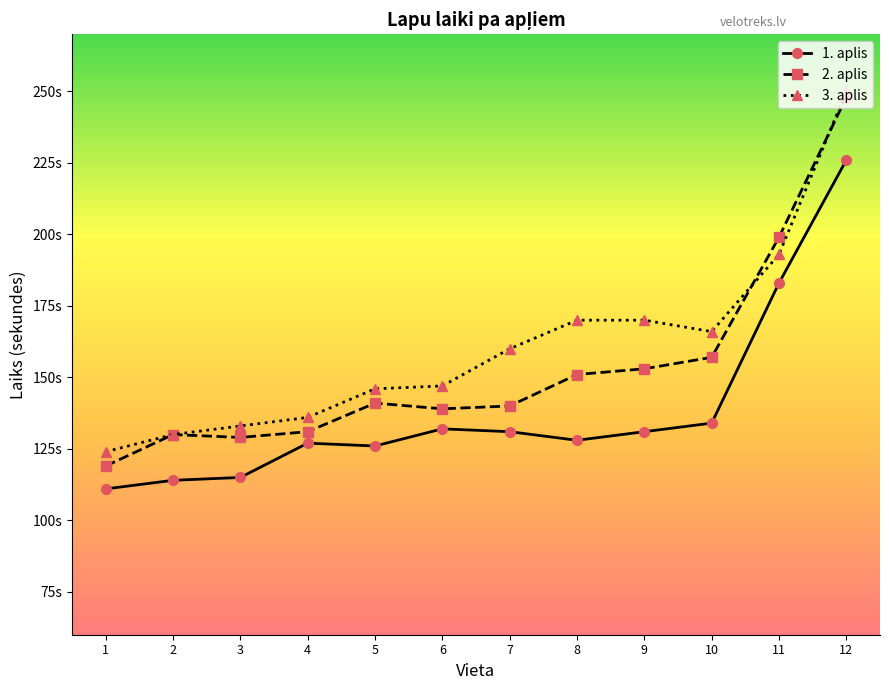

What are all the series names shown in the legend?

1. aplis, 2. aplis, 3. aplis